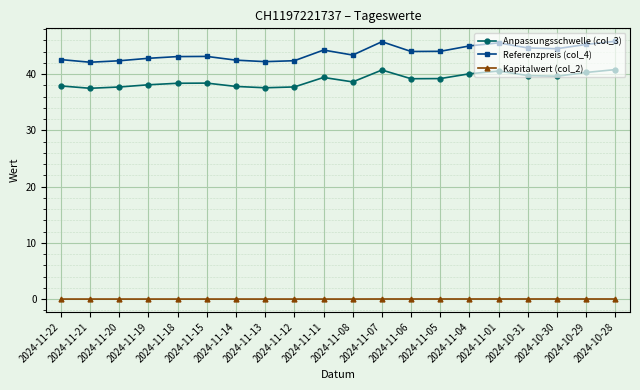

True or false: Referenzpreis (col_4) and Kapitalwert (col_2) cross at least once.

False